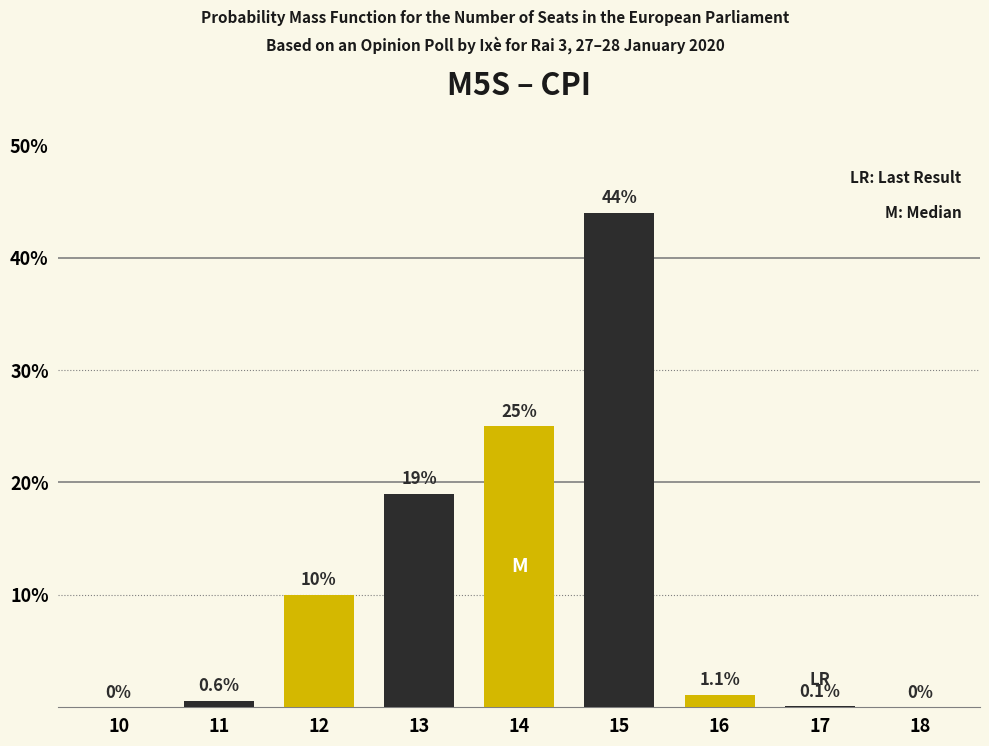

Reading left to right, what are all the values shown in this chart?

10=0.0	11=0.6	12=10.0	13=19.0	14=25.0	15=44.0	16=1.1	17=0.1	18=0.0